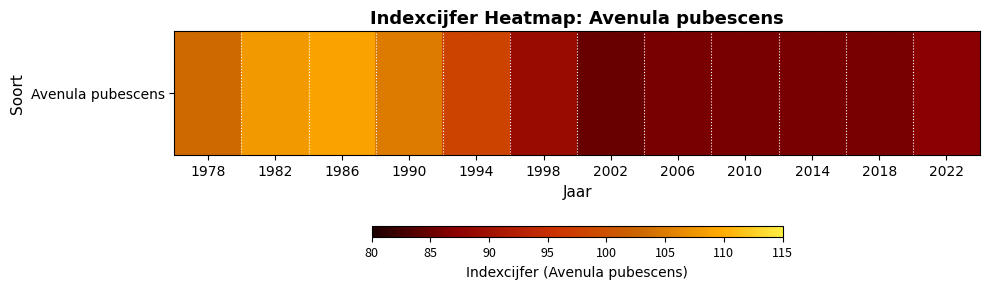

What is the ratio of the value at 1978 to the value at 1990?

1.0